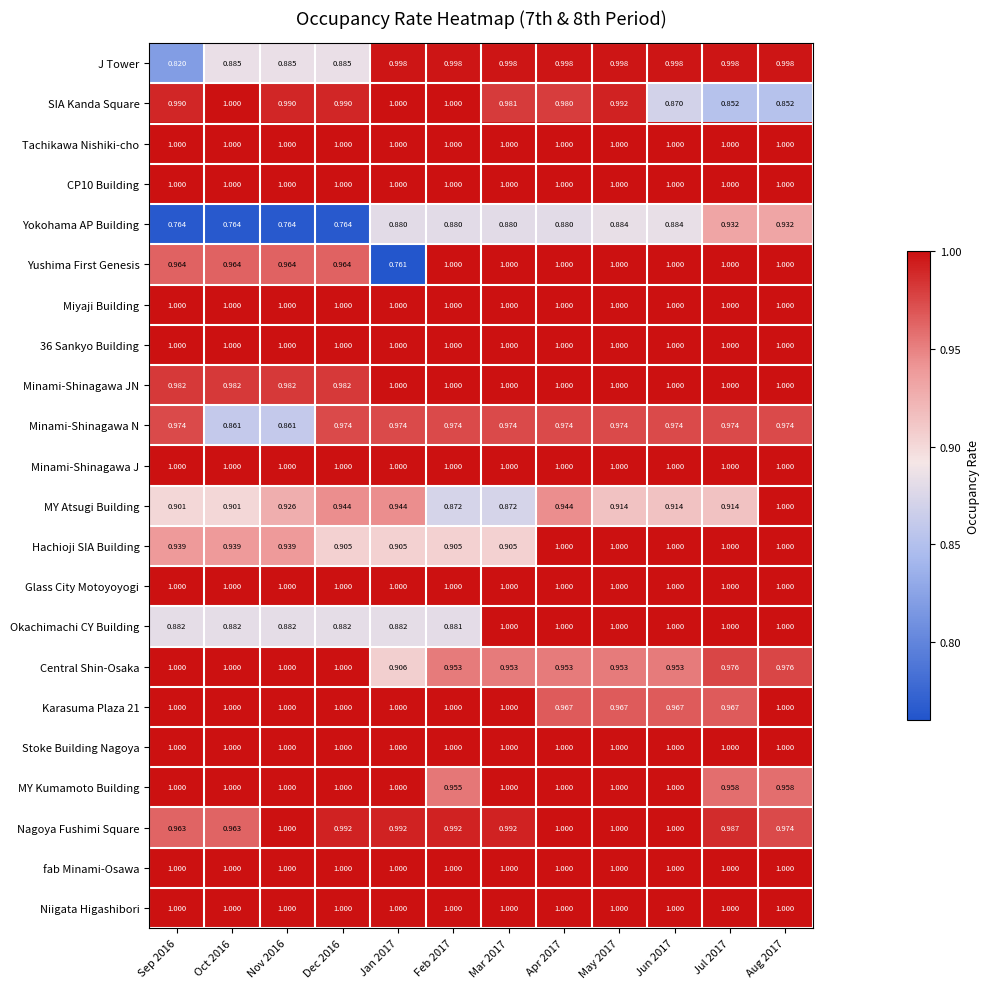

Which series has the largest range (max minus min)?

Yushima First Genesis